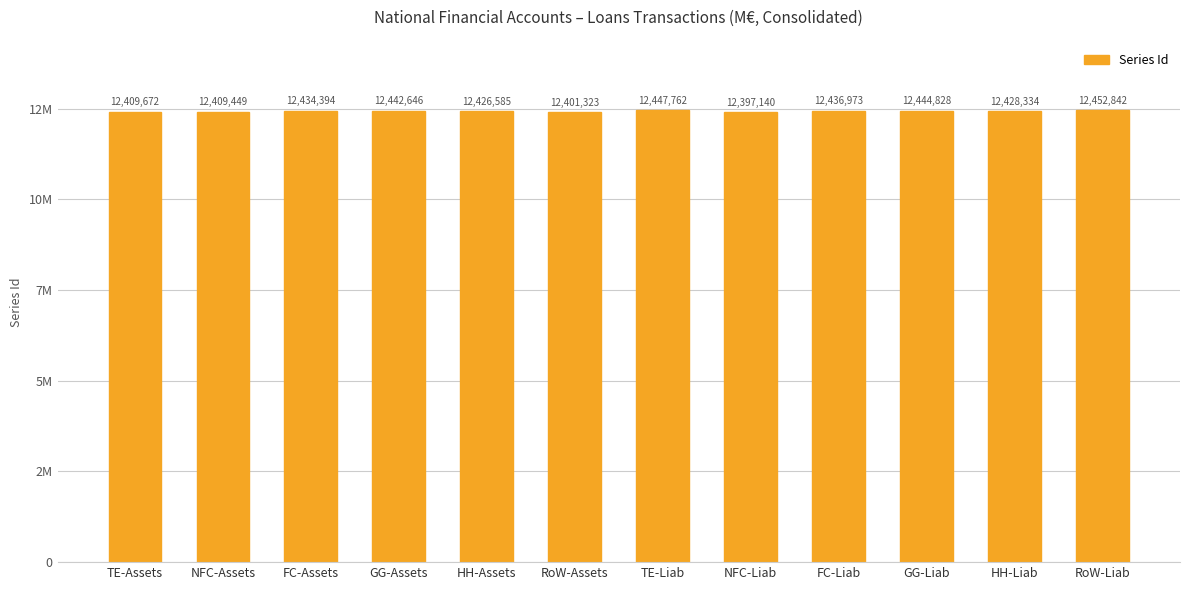

What is the maximum value shown in the chart?

12452842